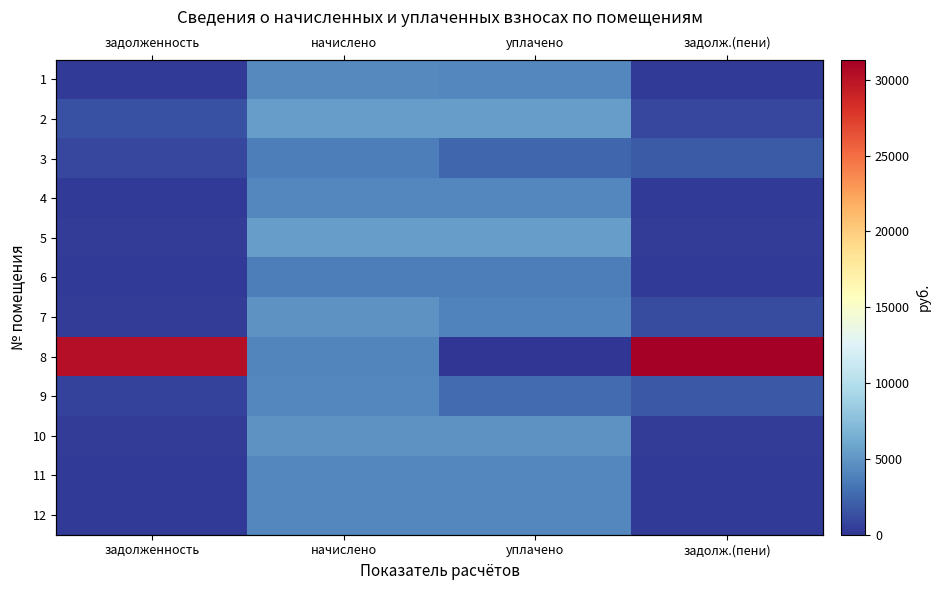

What is the maximum value shown in the chart?

31324.3